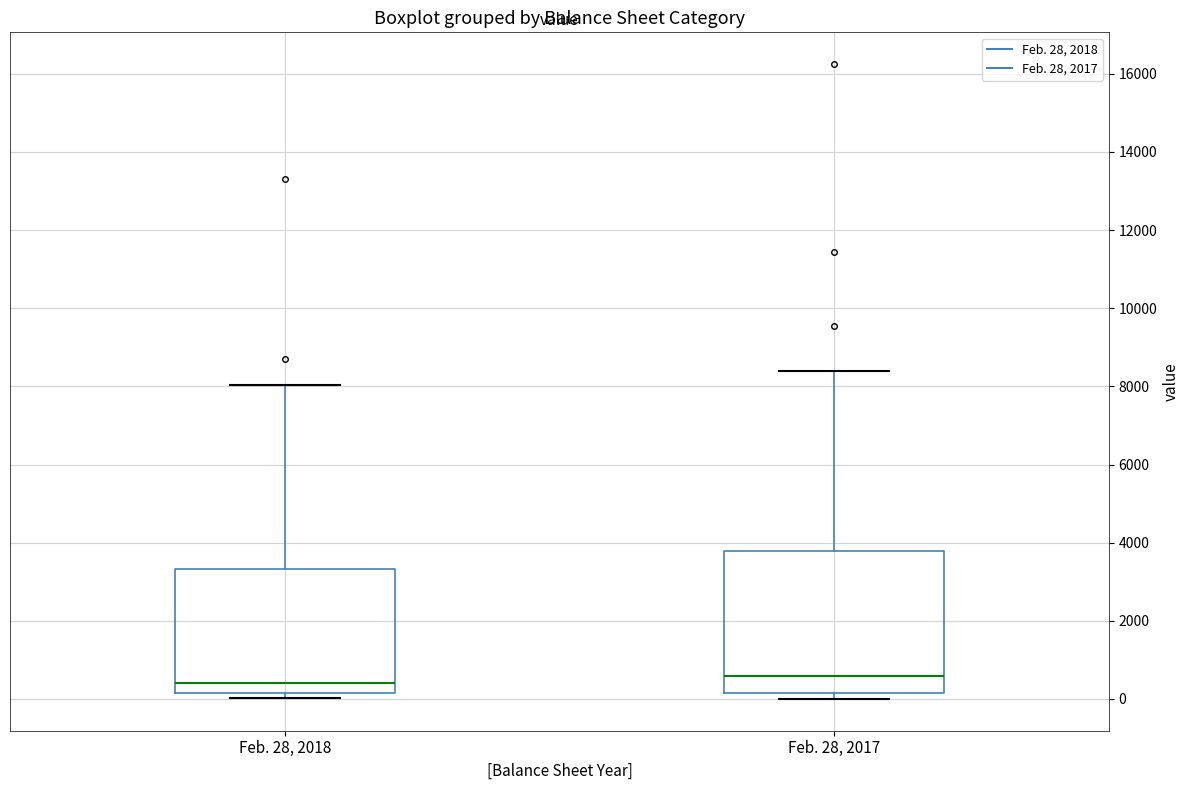

Reading left to right, transcribe this box plot: for each box, give where its median line is, the range the box spans, and where its two whiskers end, as read against the y-axis. The values are not printed on the chart, so give them approximately, as read against the axis.

Feb. 28, 2018: median 400, box 200 to 3400, whiskers 0 to 8000
Feb. 28, 2017: median 600, box 200 to 3800, whiskers 0 to 8400